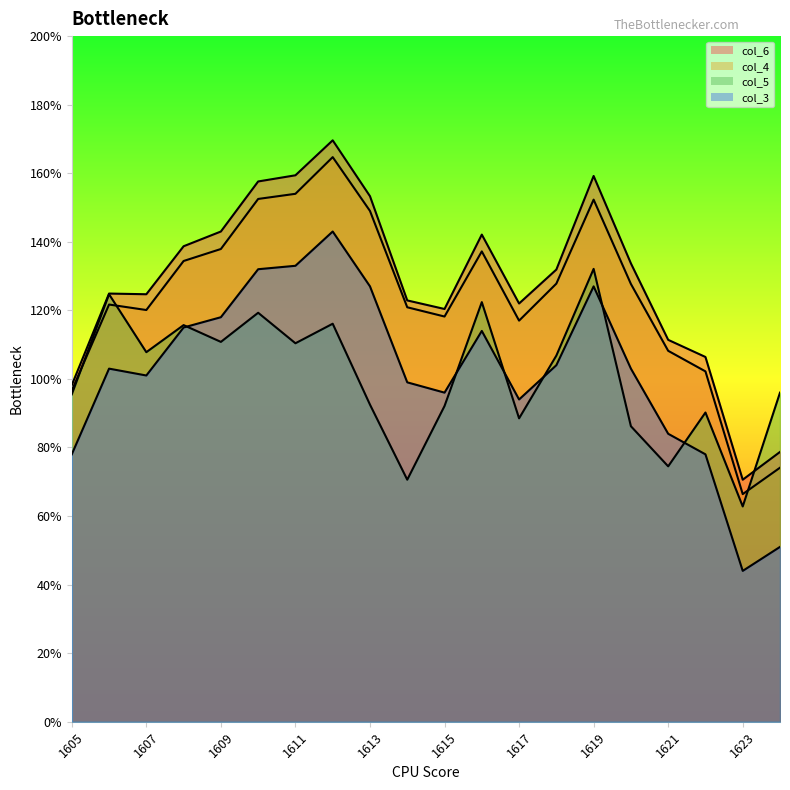

Rank the series at 1605 from highest to lowest value.

col_6, col_4, col_5, col_3